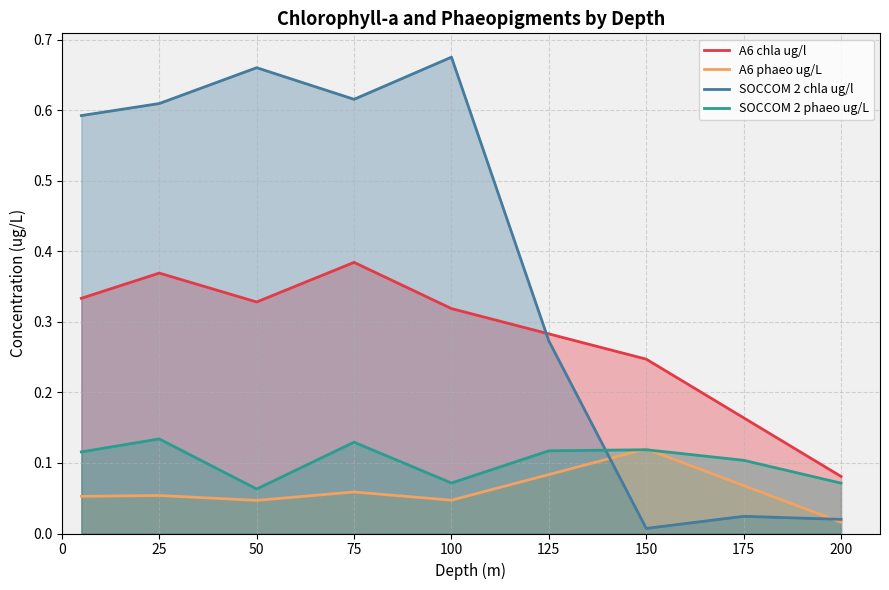

Where is the first local minimum for chla ug/l?

50